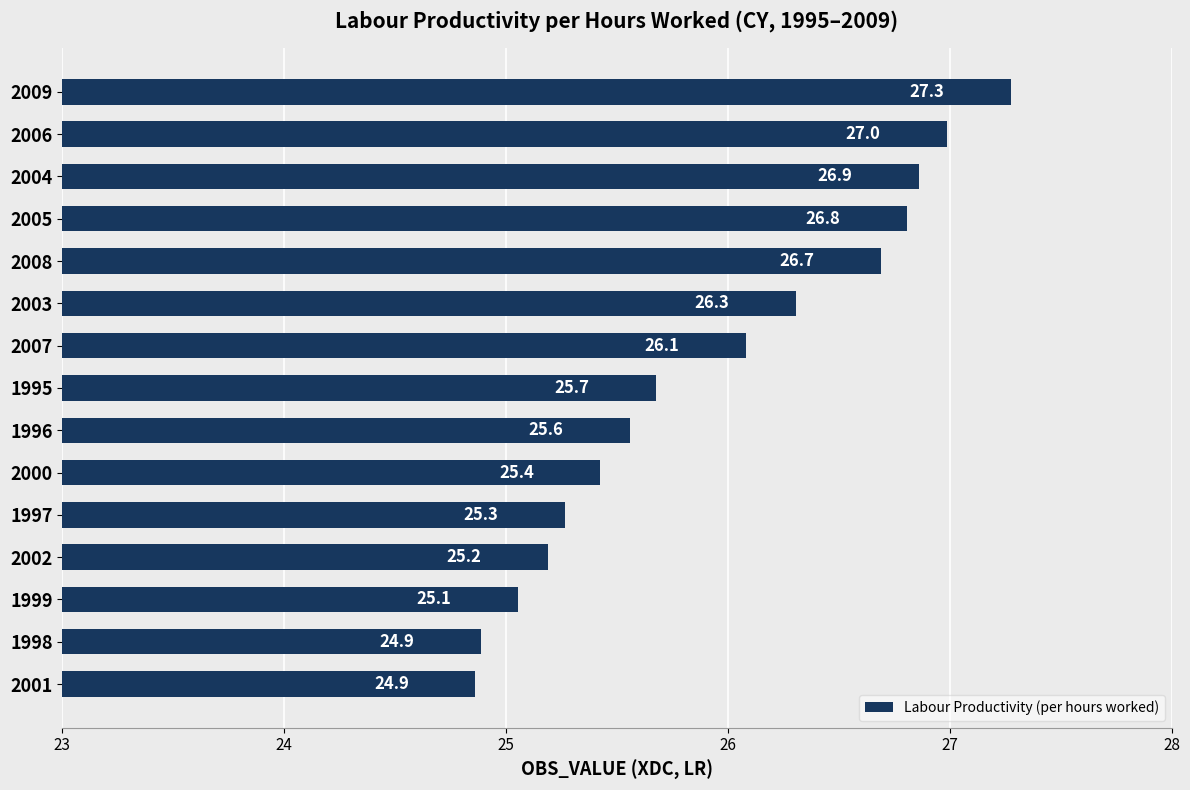

How many distinct data groups are displayed?

1